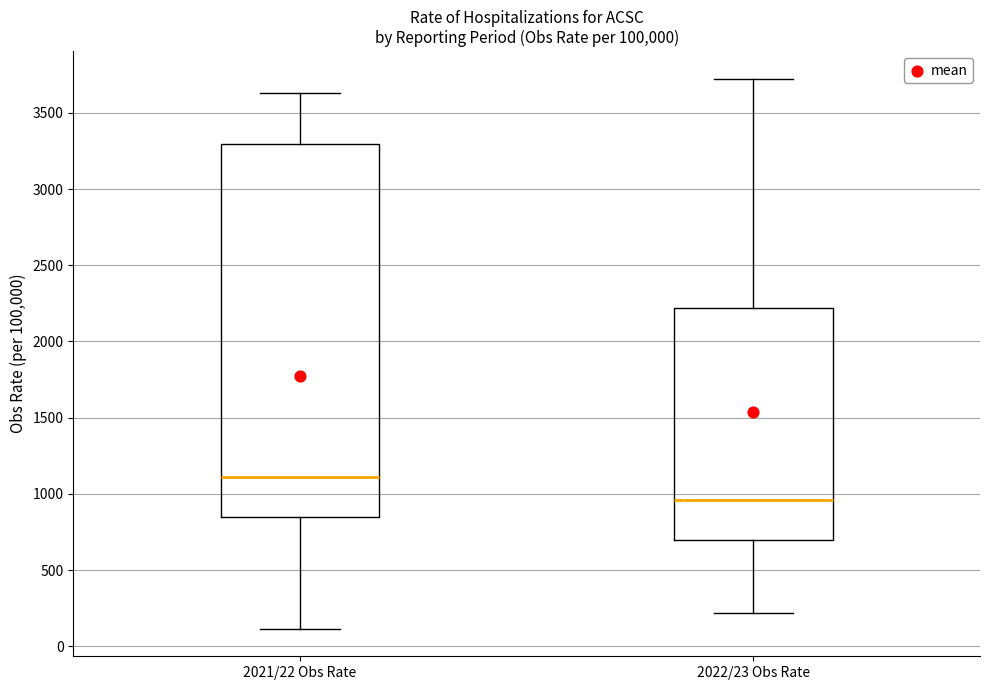

Comparing the boxes themselves (not the whiskers), which one is the tallest?

2021/22 Obs Rate